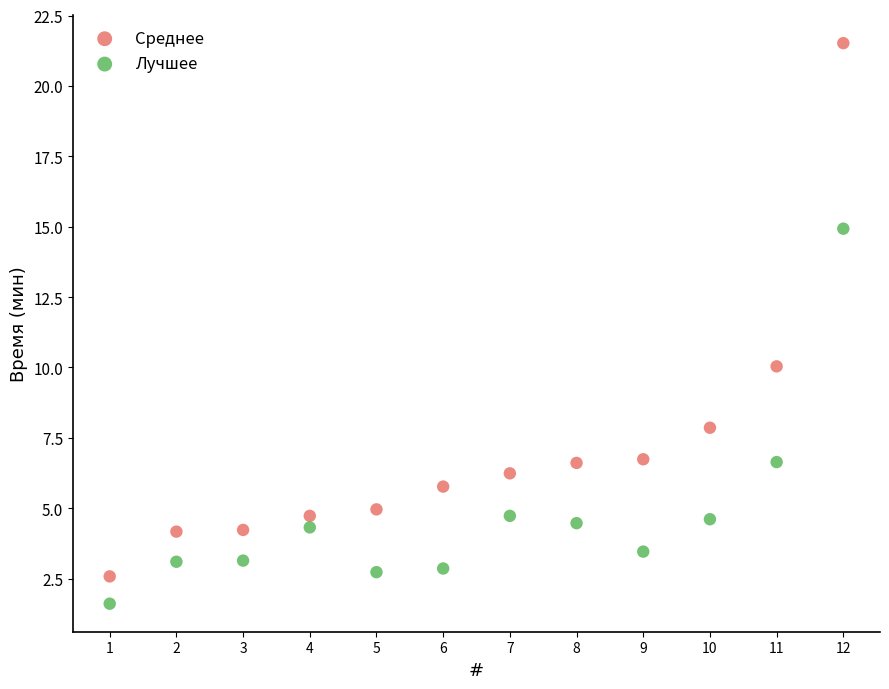

What is the X range (max minus min) for the scatter plot?

11.0